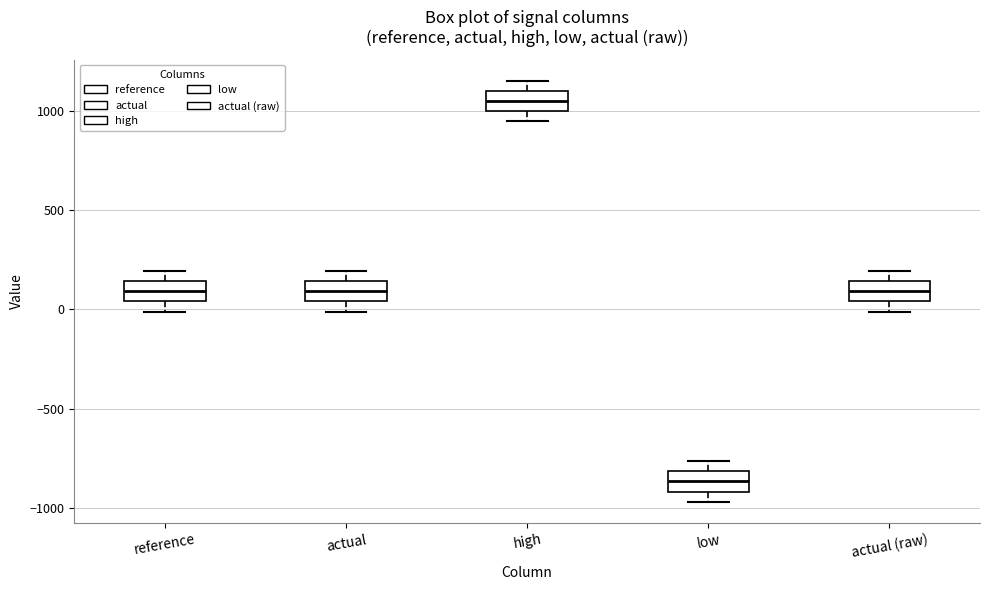

Reading left to right, read every box against the y-axis: the position of its median line, the range the box covers, and the ends of its whiskers. The values are not printed on the chart, so give them approximately, as read against the axis.

reference: median 100, box 50 to 150, whiskers 0 to 200
actual: median 100, box 50 to 150, whiskers 0 to 200
high: median 1050, box 1000 to 1100, whiskers 950 to 1150
low: median -850, box -900 to -800, whiskers -950 to -750
actual (raw): median 100, box 50 to 150, whiskers 0 to 200